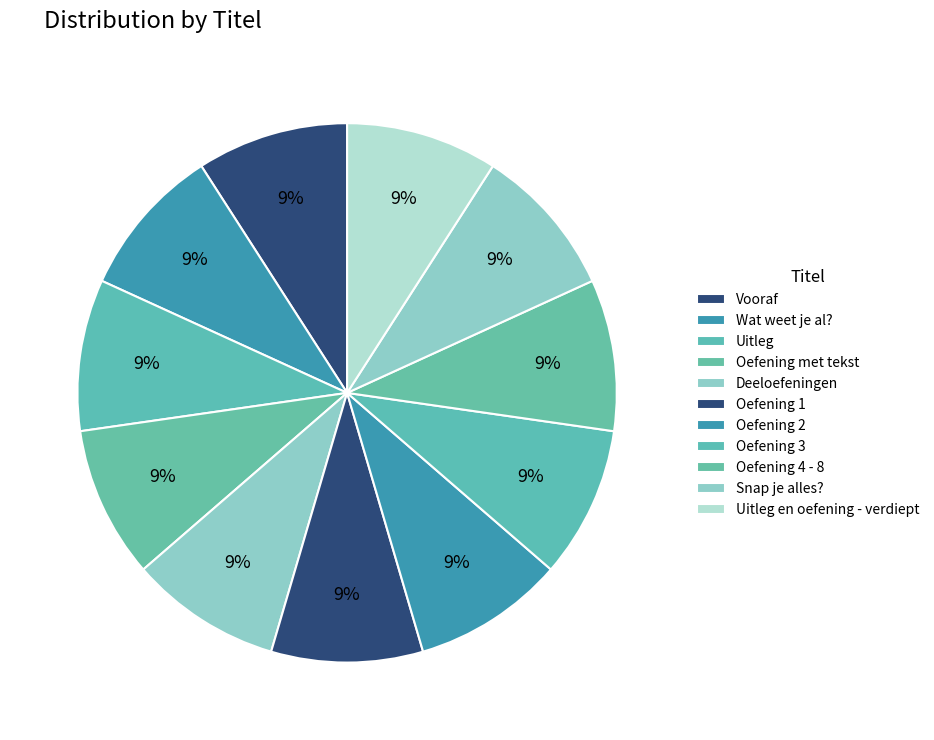

To the nearest percent, what percentage of the pie is Oefening 3?

9%